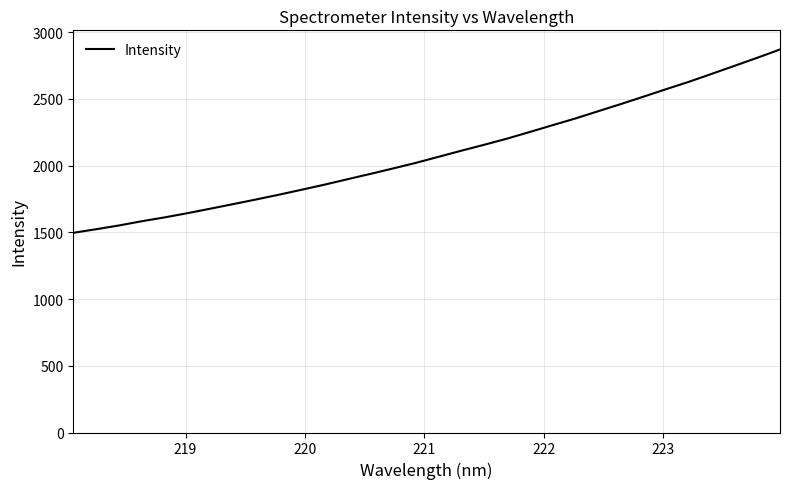

Is this an area chart (filled region under the line)?

No